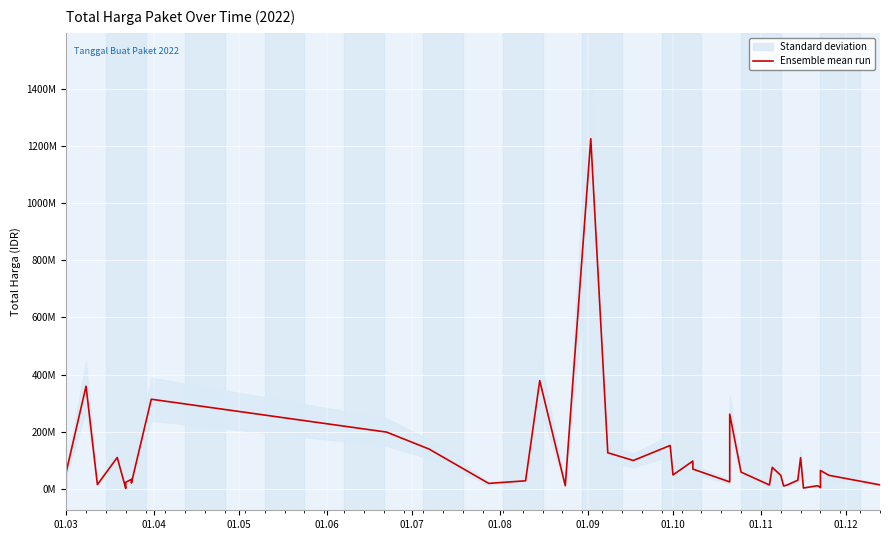

What is the minimum value shown in the chart?

2395750